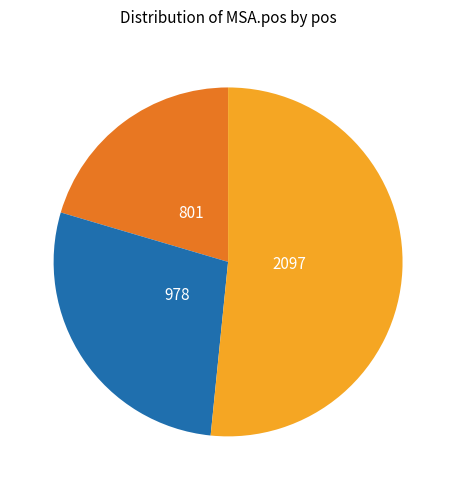

Is there a majority slice in this chart?

Yes